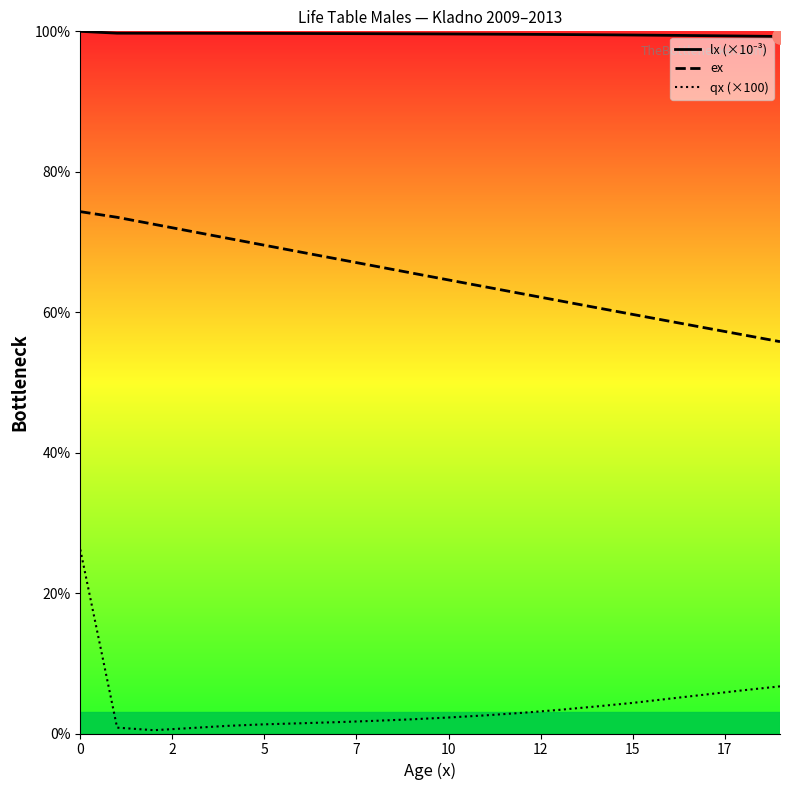

Which series reaches the minimum Y coordinate?

qx (×100)